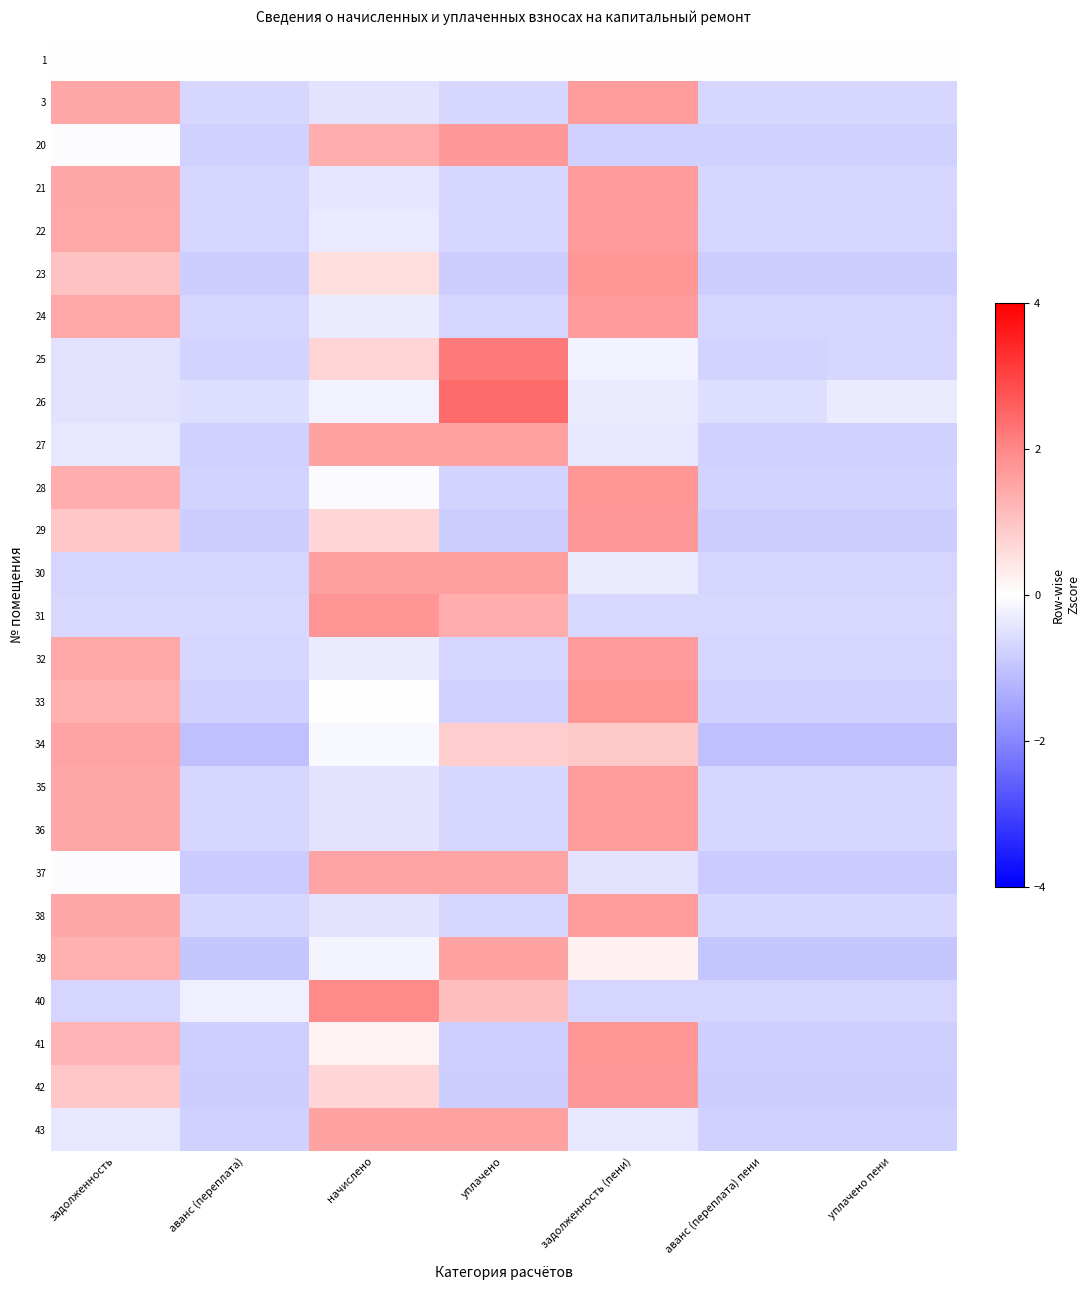

What is the maximum value shown in the chart?

2.4